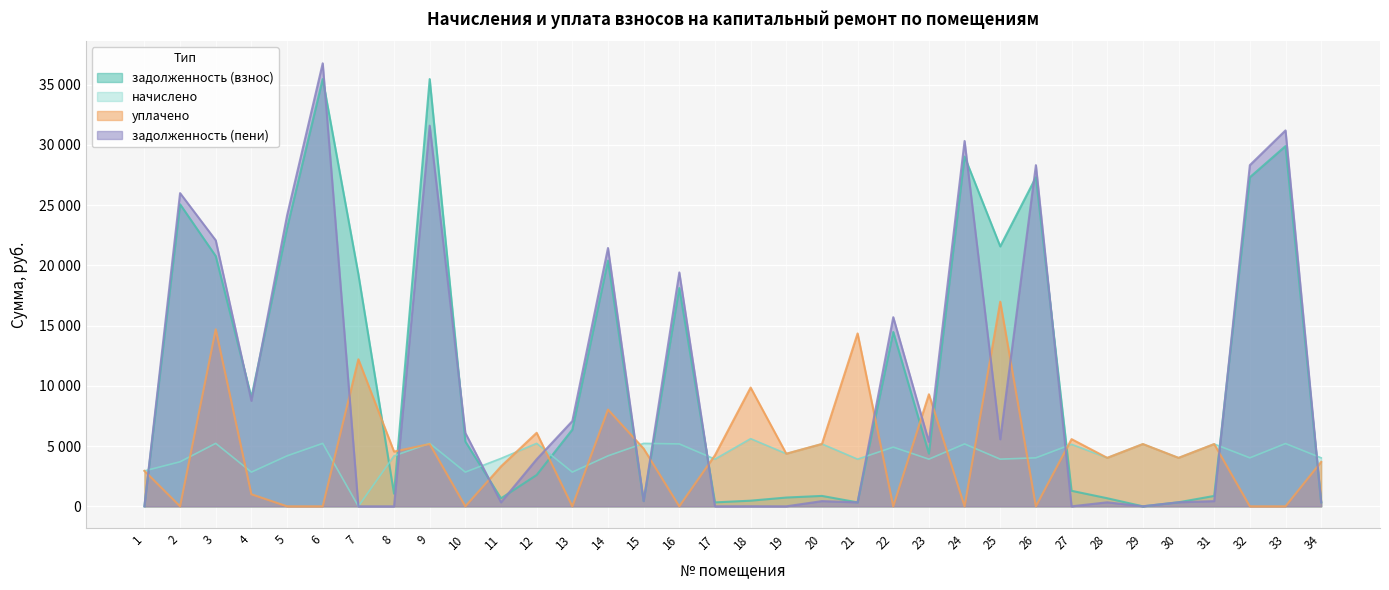

Is it true that задолженность (взнос) equals 2655.6 at 10?

False